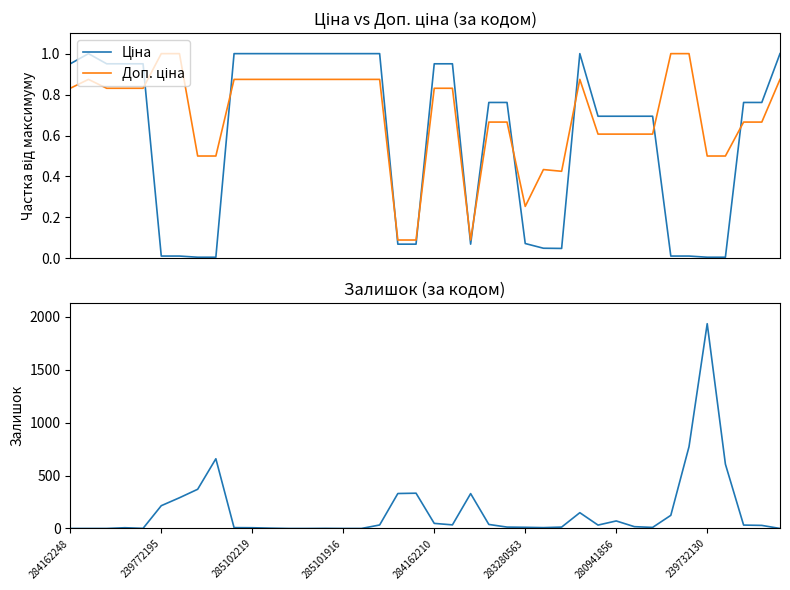

What is the minimum value for Доп. ціна?

0.1